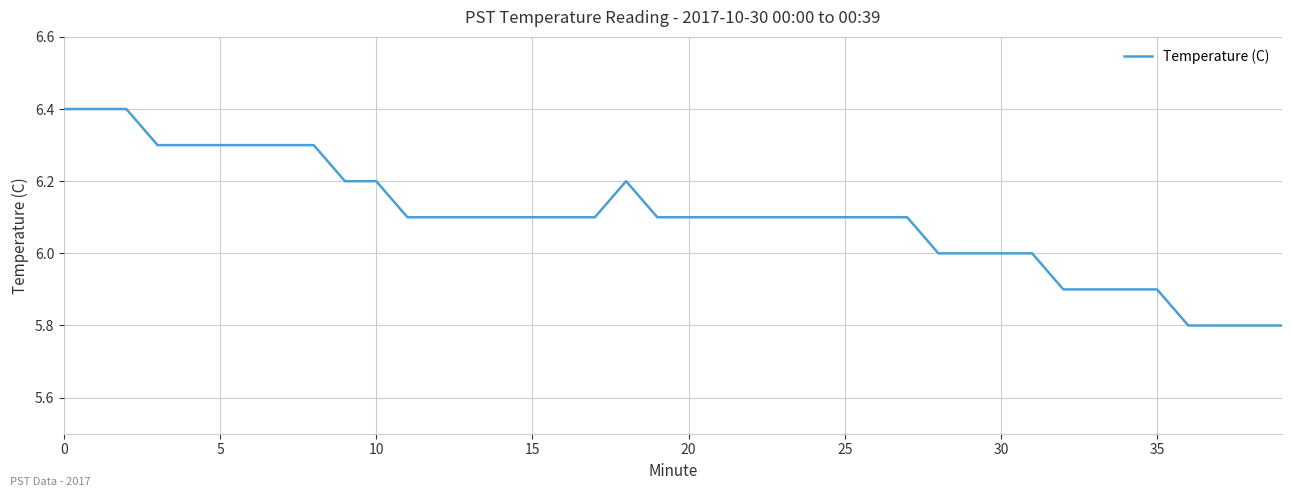

How many values are between 6 and 7?

32